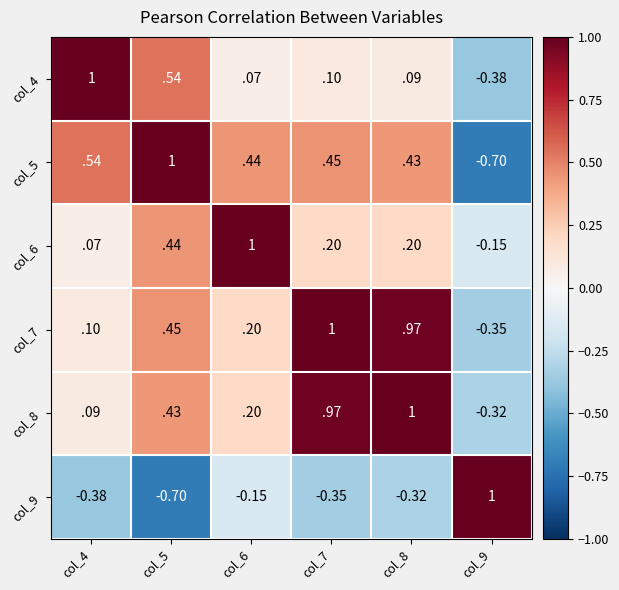

How many data points in col_9 are above 0?

1